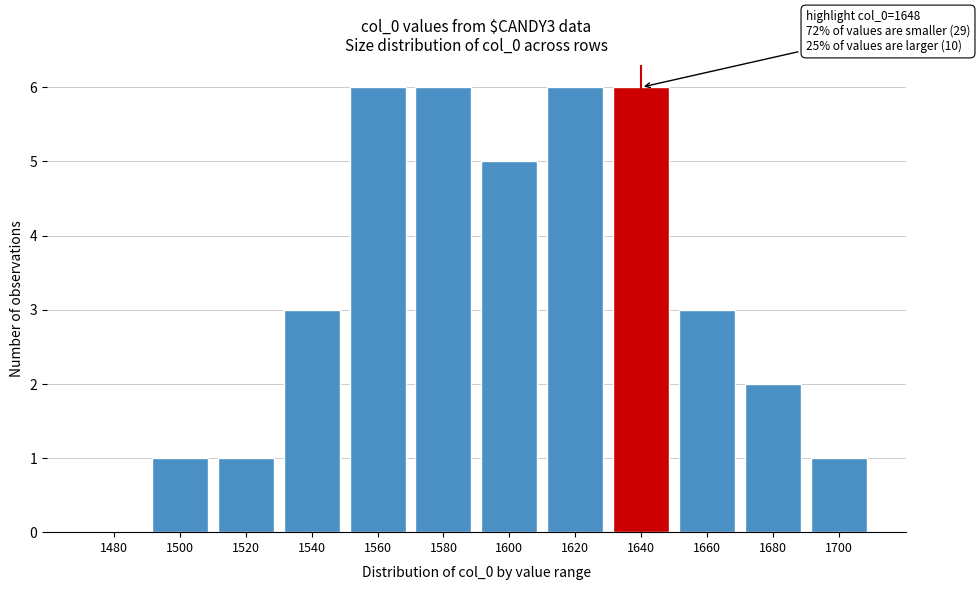

Reading left to right, what are all the values shown in this chart?

1480=0	1500=1	1520=1	1540=3	1560=6	1580=6	1600=5	1620=6	1640=6	1660=3	1680=2	1700=1